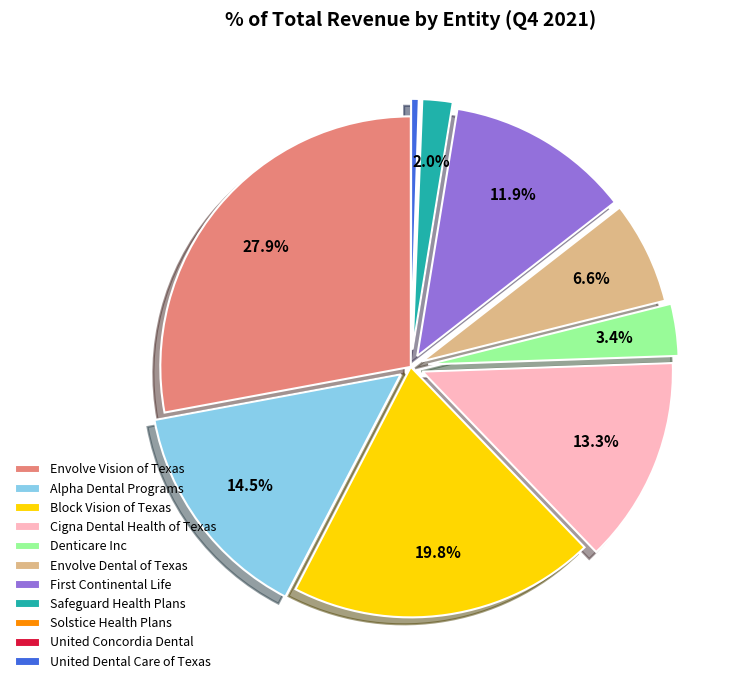

How much of the chart is everything except Cigna Dental Health of Texas?

86.7%